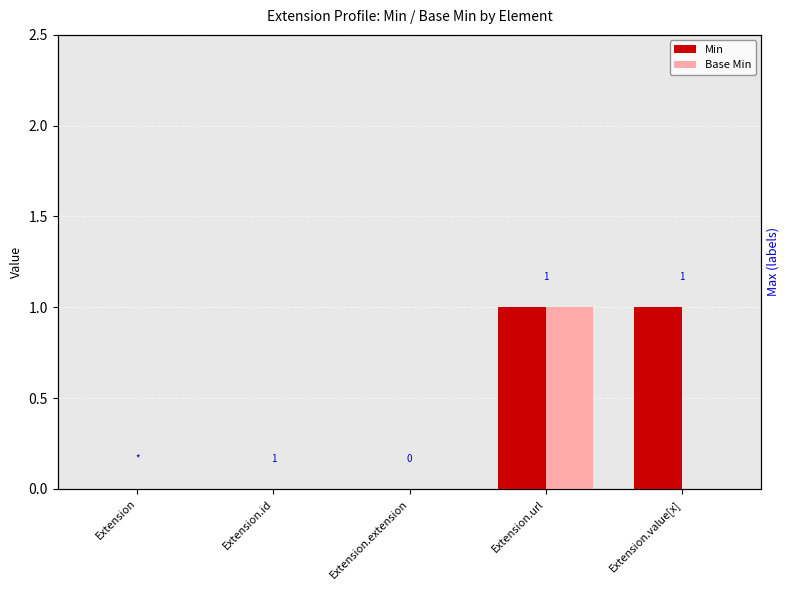

List the series in order of their peak value, lowest first.

Min, Base Min